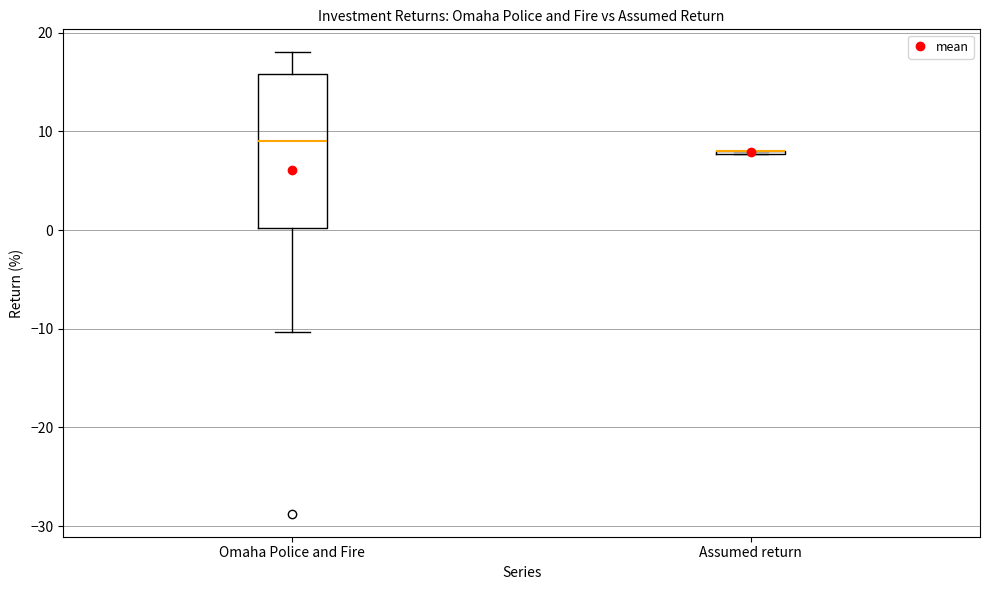

Reading left to right, transcribe this box plot: for each box, give where its median line is, the range the box spans, and where its two whiskers end, as read against the y-axis. The values are not printed on the chart, so give them approximately, as read against the axis.

Omaha Police and Fire: median 9, box 0 to 16, whiskers -10 to 18
Assumed return: box collapsed to a line at 8, whiskers 8 to 8